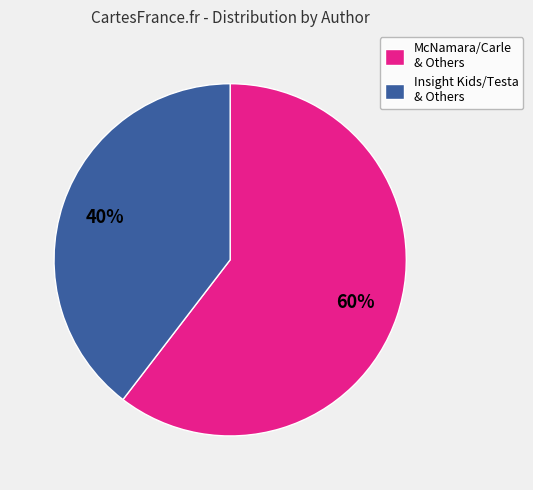

Which category has the biggest portion of the pie?

McNamara/Carle & Others